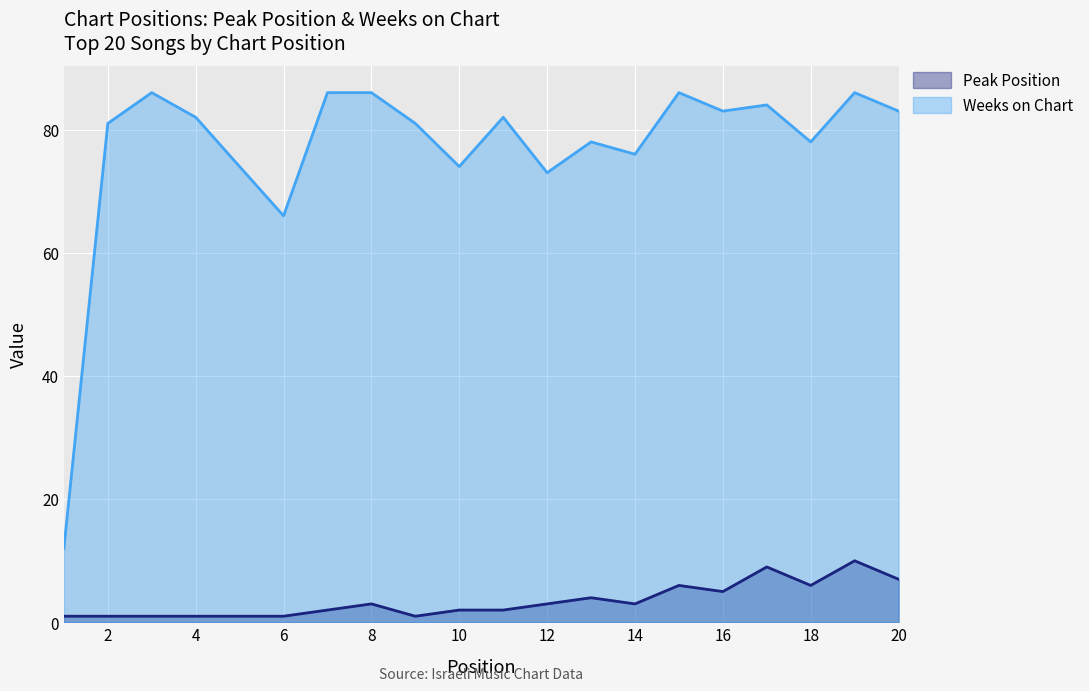

True or false: Peak Position and Weeks on Chart cross at least once.

False